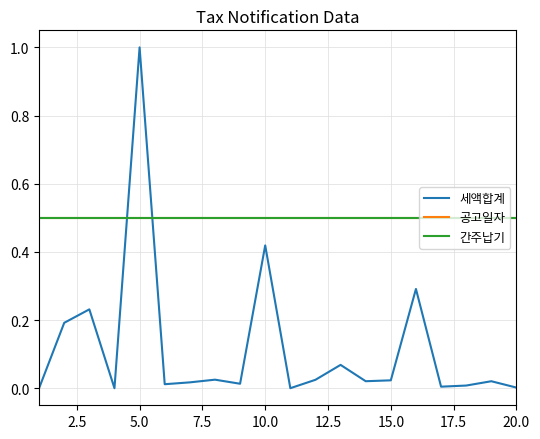

Which series ends up on top after the final intersection of 세액합계 and 공고일자?

공고일자